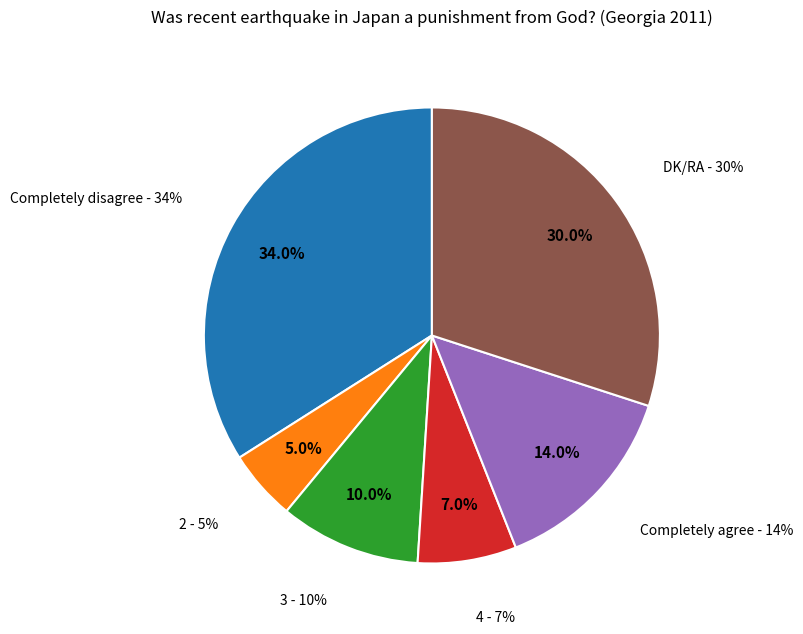

Which category has the biggest portion of the pie?

Completely disagree